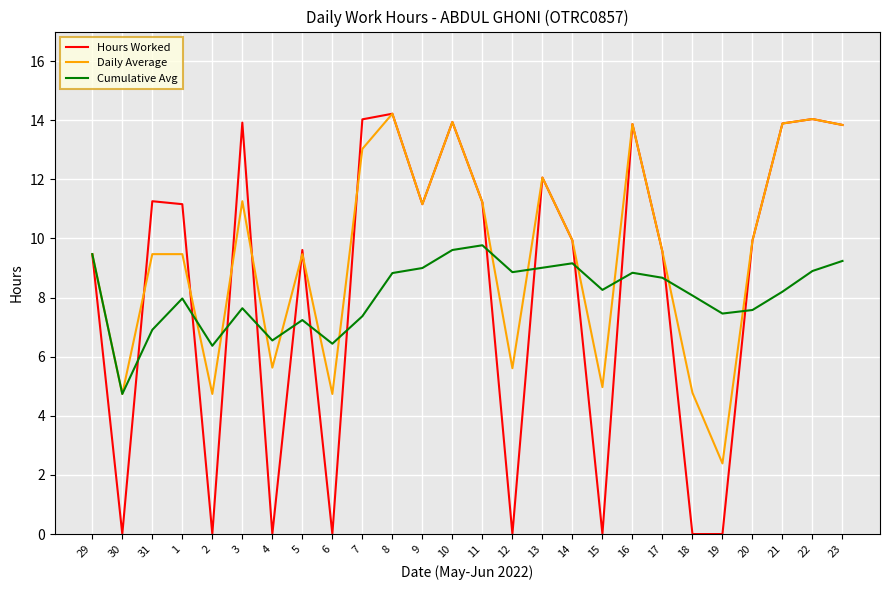

Which series has the widest spread of values?

Hours Worked